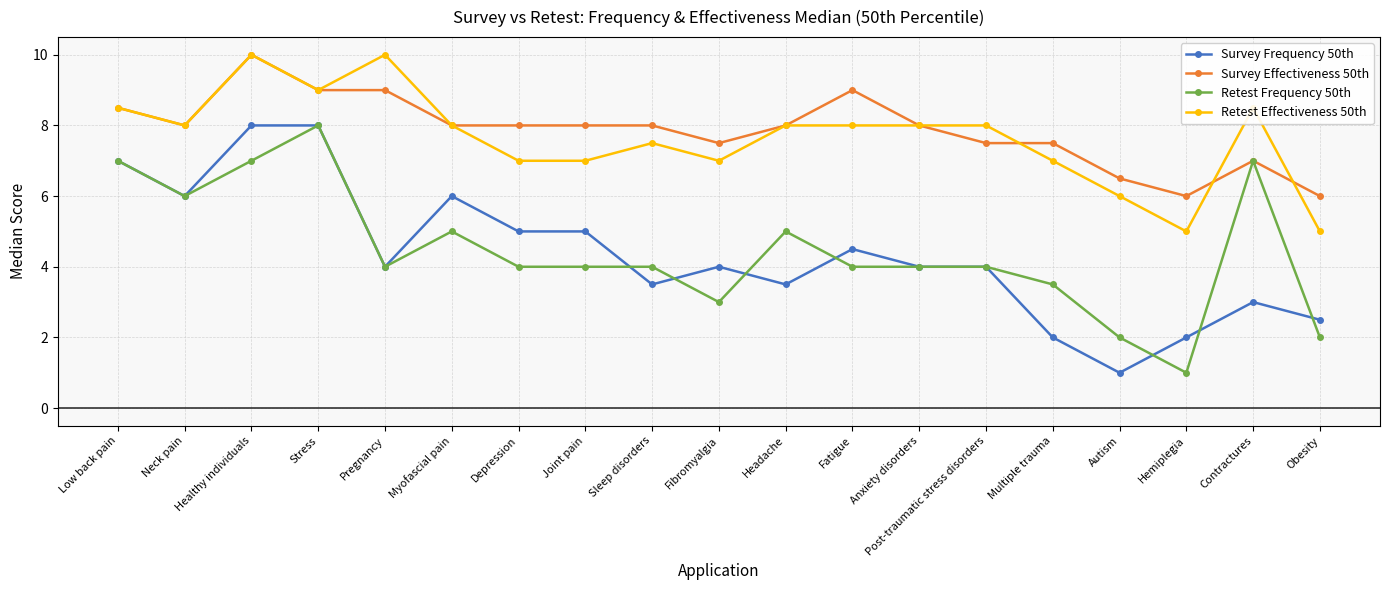

Between Neck pain and Autism, which series saw the biggest shift?

Survey Frequency 50th